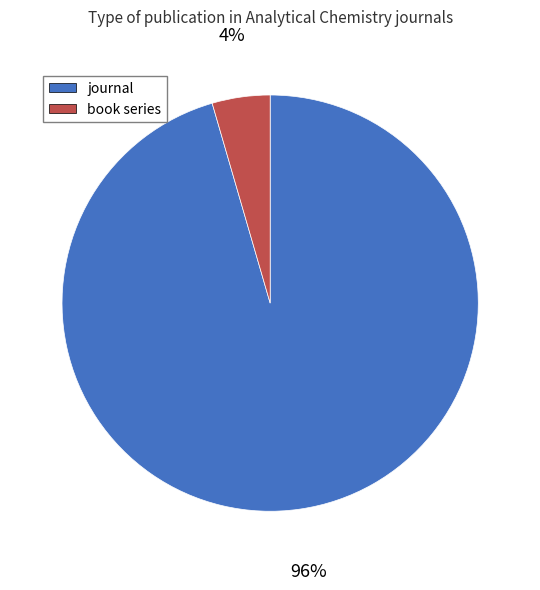

Is there a majority slice in this chart?

Yes